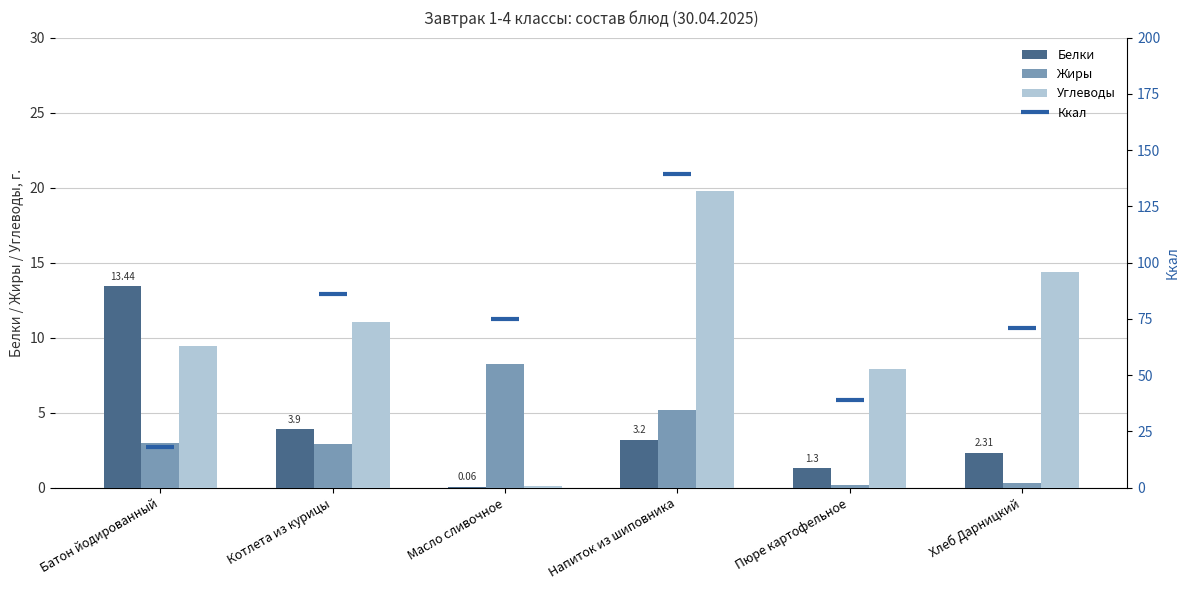

At which label does Белки first exceed 3?

Батон йодированный